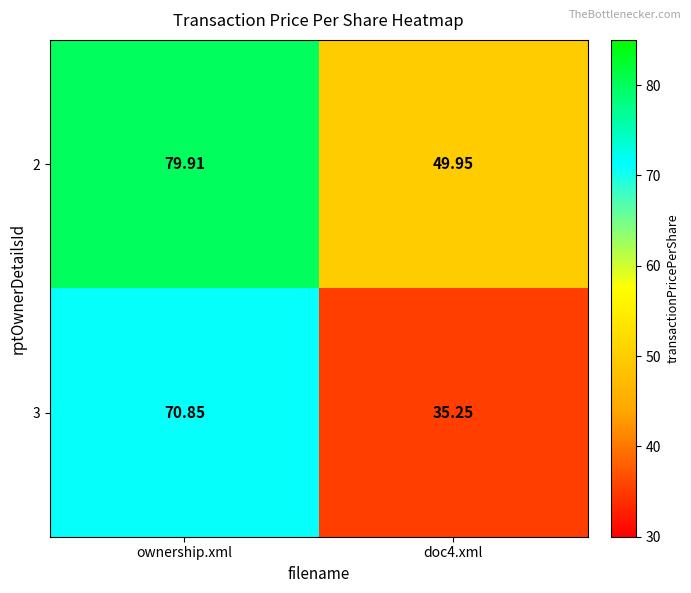

Rank the series by their maximum value, from lowest to highest.

3, 2